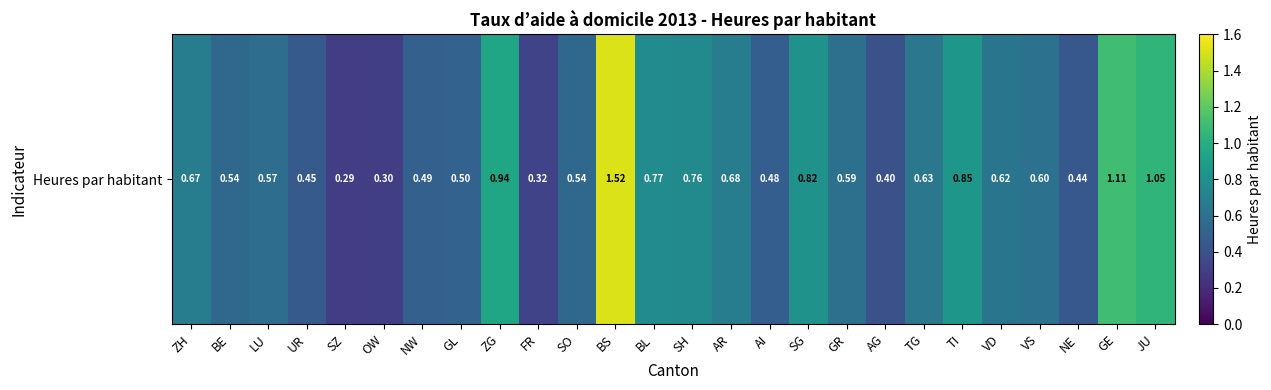

What is the difference between the maximum and minimum values?

1.2